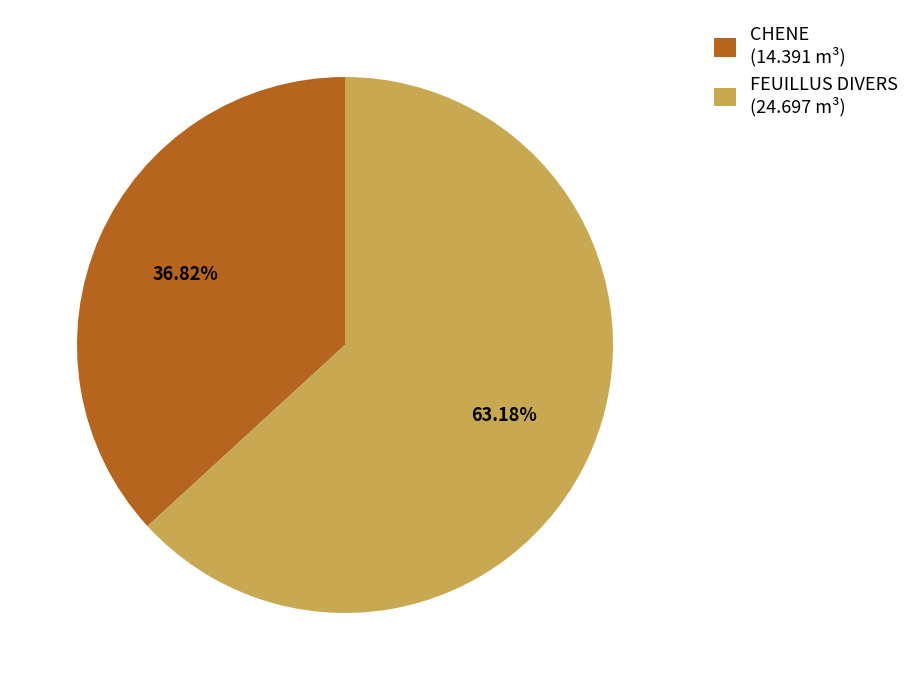

What percentage is NOT represented by CHENE?

63.2%